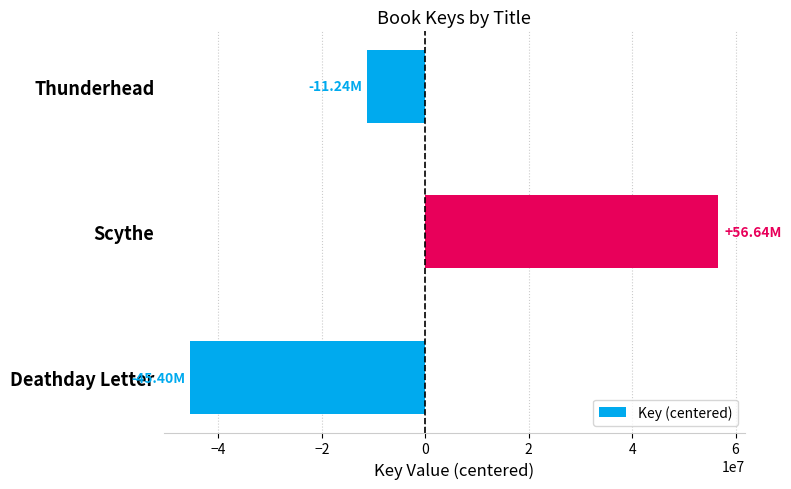

At which category does the chart reach its minimum across all series?

Deathday Letter